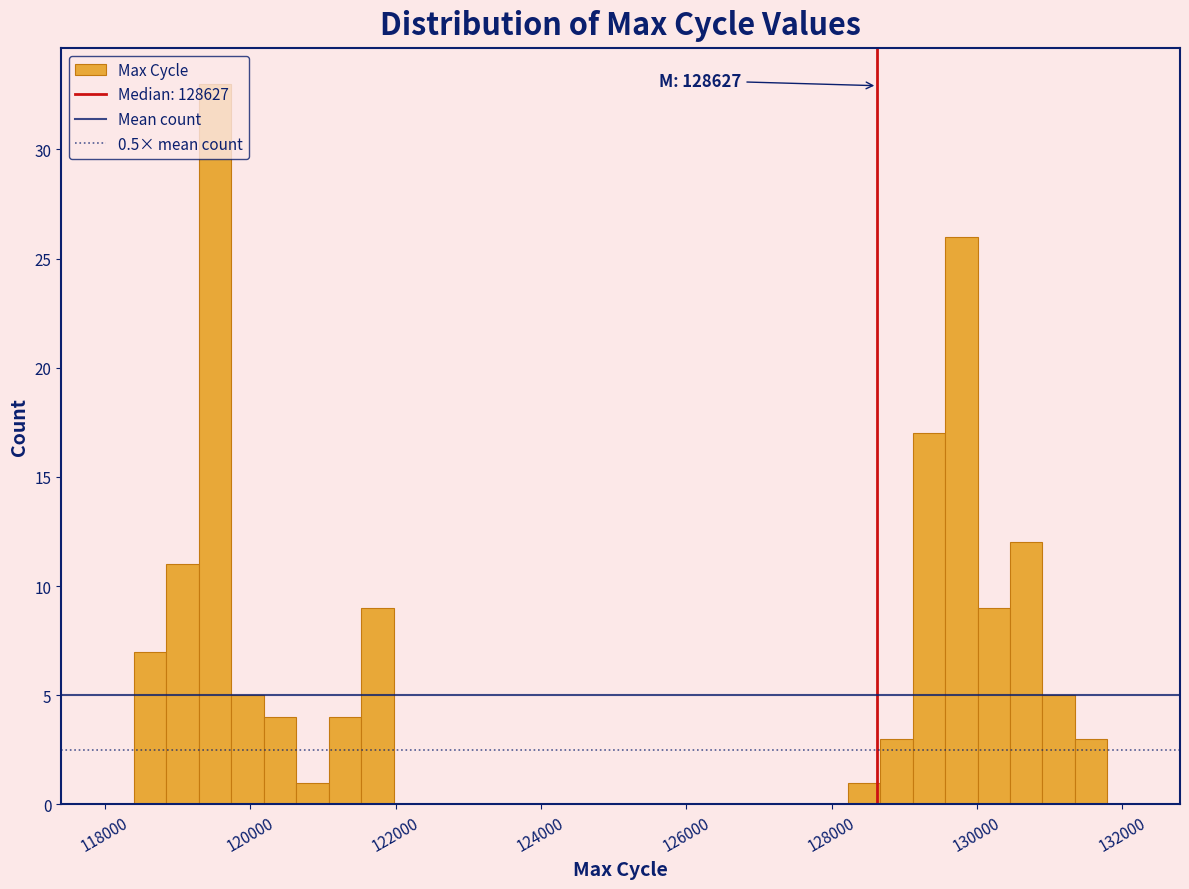

Around what value on the x-axis is the tallest bar? Give the approximate position of its centre, as read against the axis.

119600